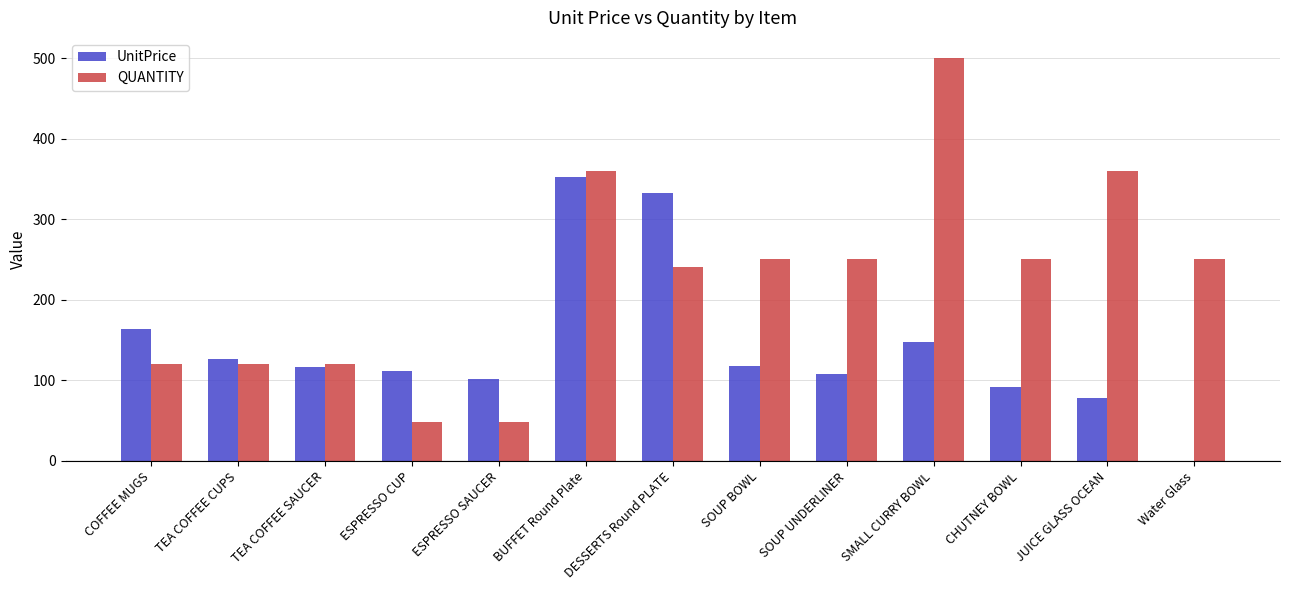

How many groups of bars are there?

13